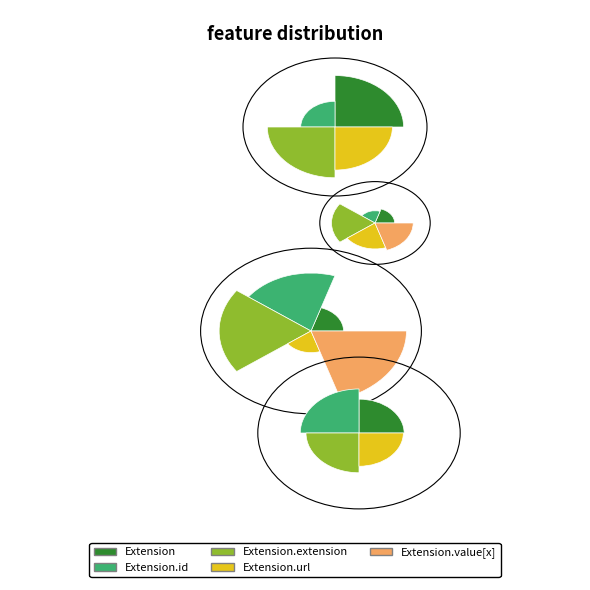

What is the smallest slice in the pie chart?

Extension